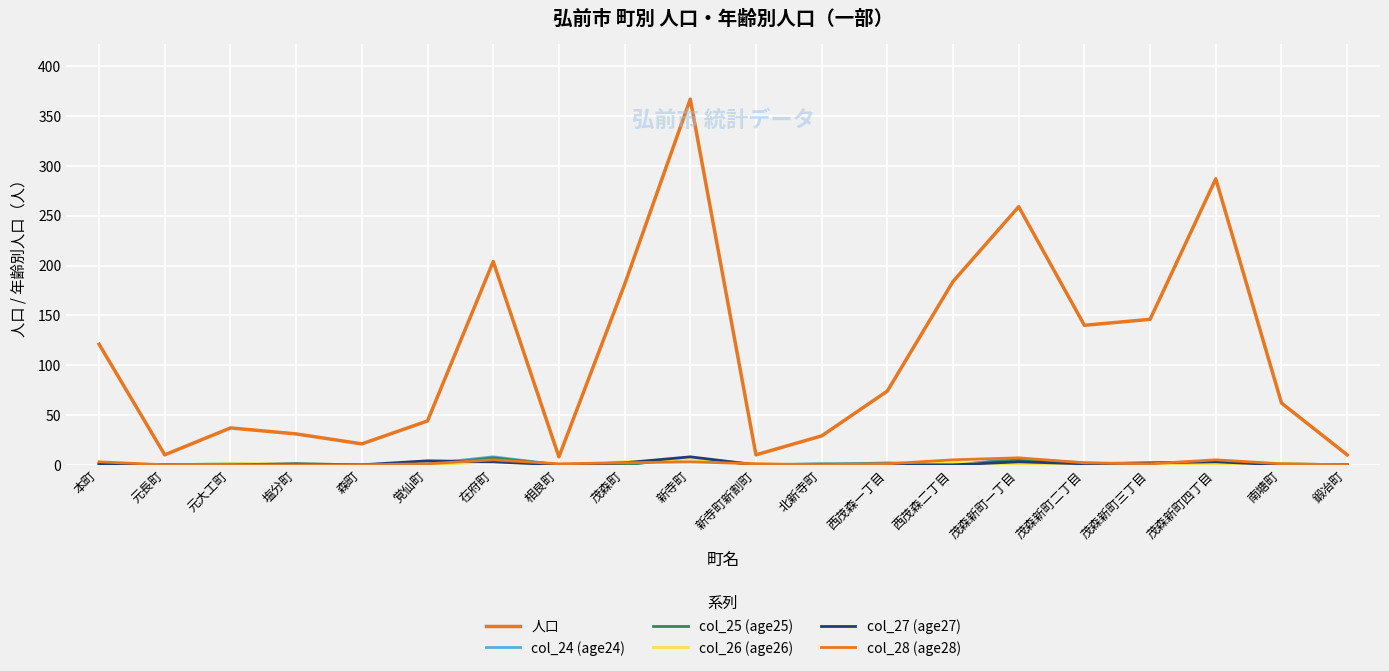

How many distinct data groups are displayed?

6